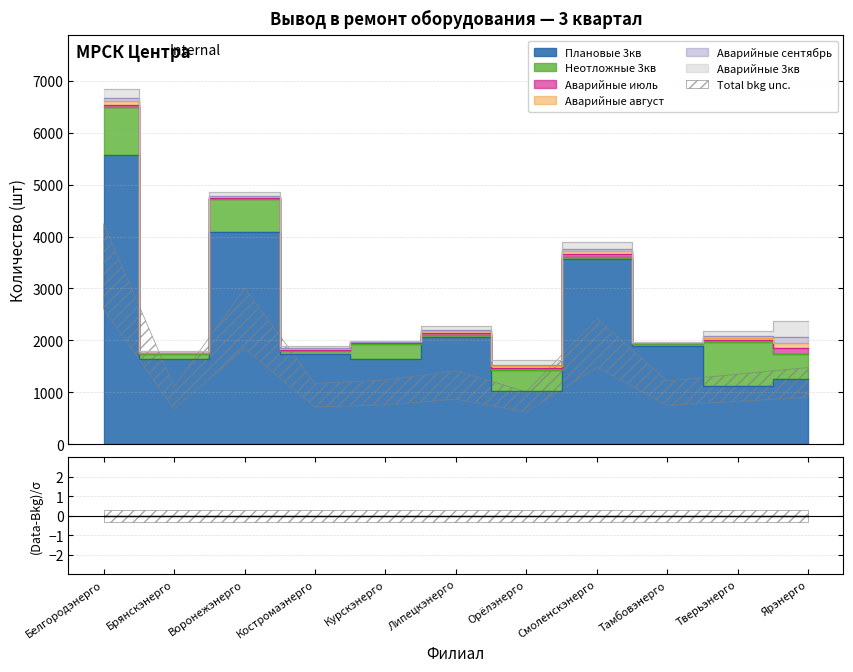

How many interior local valleys does the Аварийные 3кв series have?

3